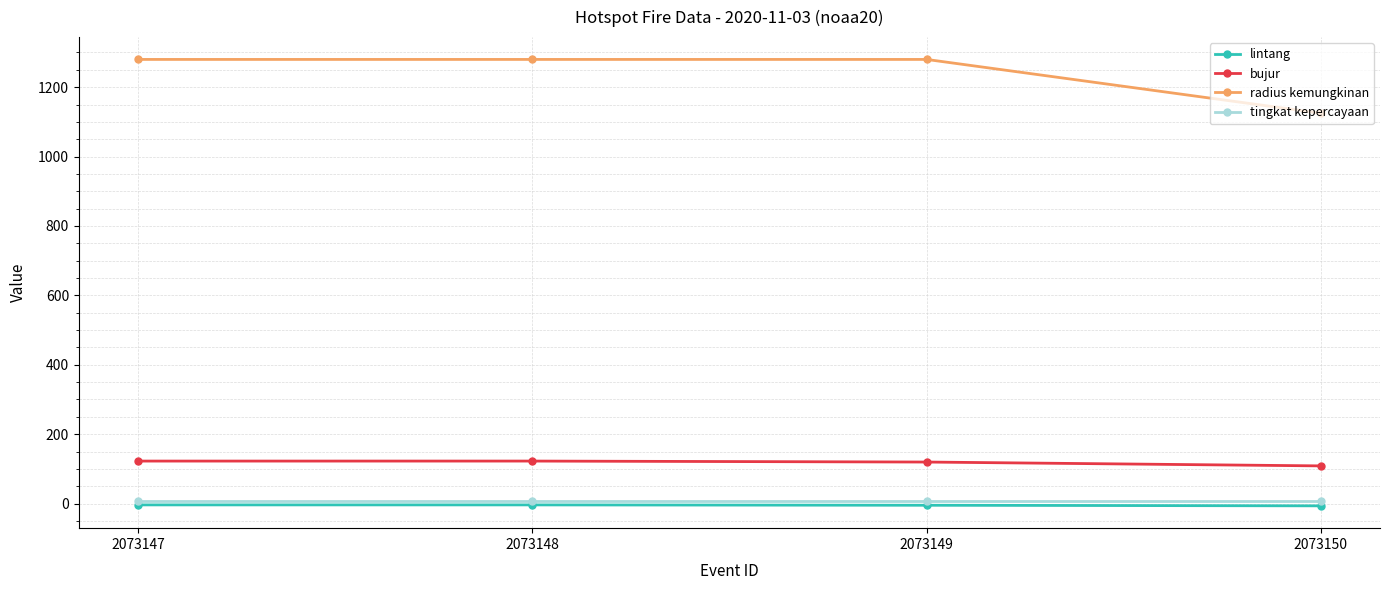

How many interior local peaks does the bujur series have?

1